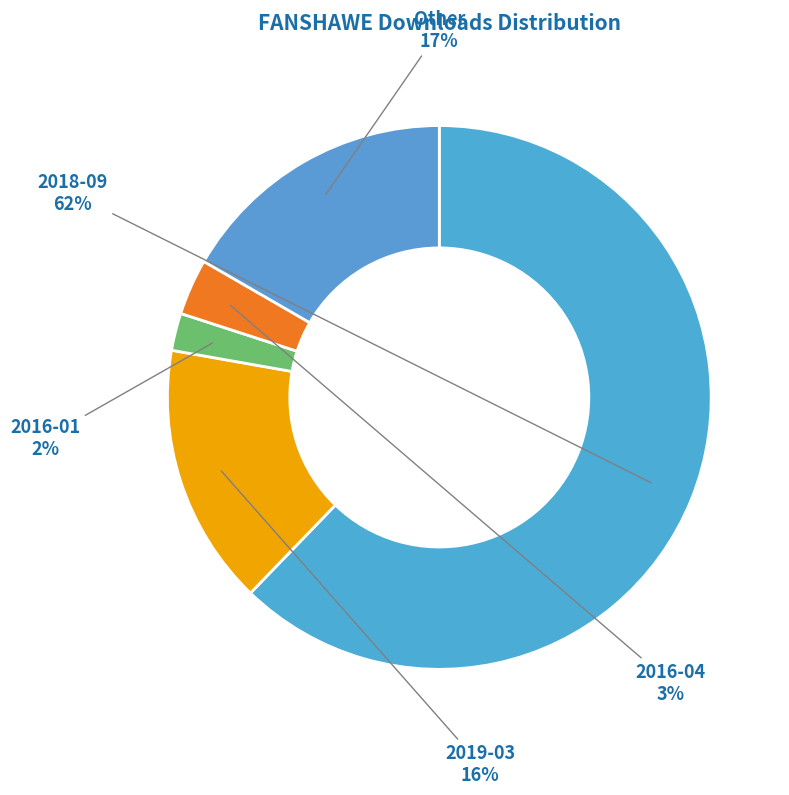

Rank the categories by value from highest to lowest.

2018-09, Other, 2019-03, 2016-04, 2016-01